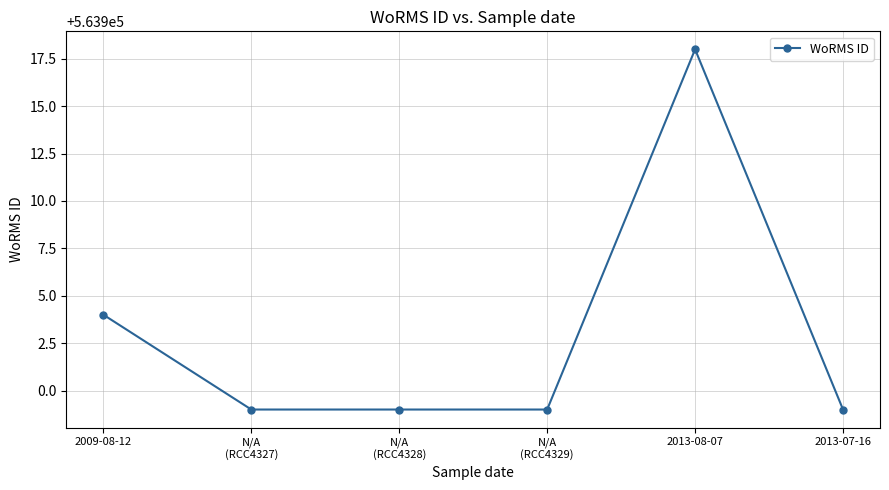

What position from the right is N/A
(RCC4327)?

5